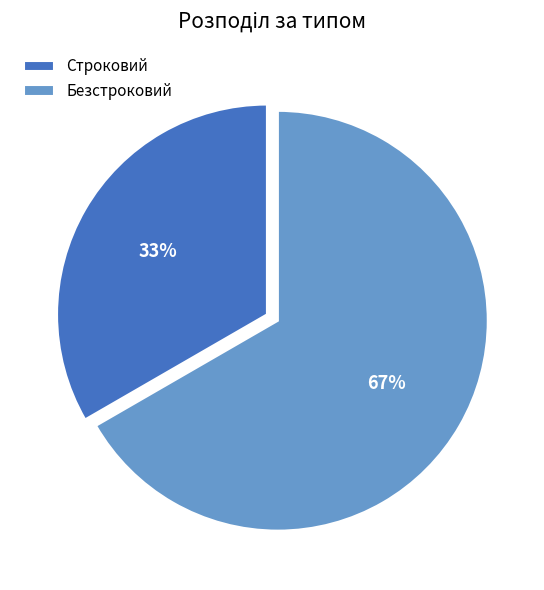

Does Строковий account for over 50% of the chart?

No